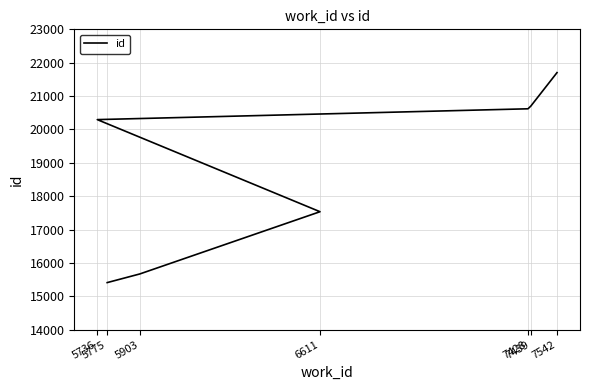

Count the number of data series in this chart.

1